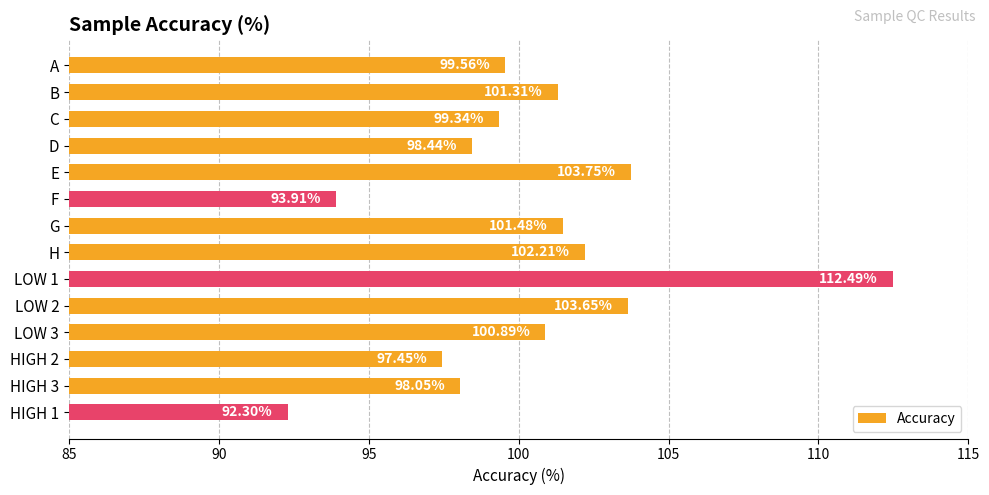

List the labels in order of value, largest first.

LOW 1, E, LOW 2, H, G, B, LOW 3, A, C, D, HIGH 3, HIGH 2, F, HIGH 1